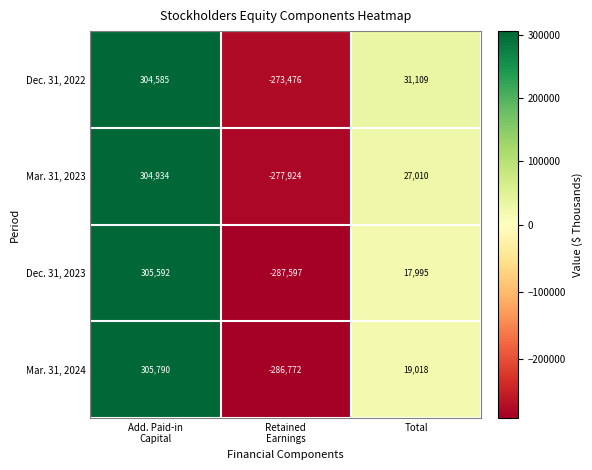

Is it true that Mar. 31, 2023 equals 45500 at Total?

False